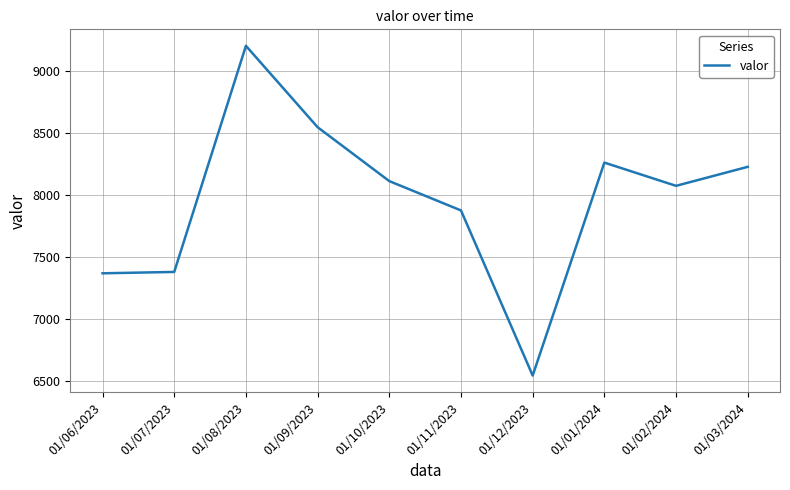

Which has a higher value, 01/01/2024 or 01/11/2023?

01/01/2024